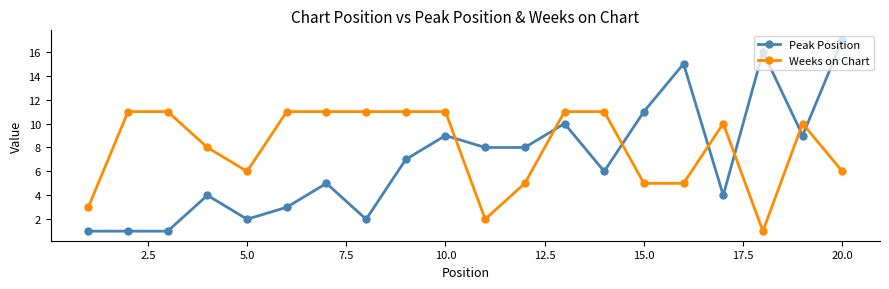

Rank the series by their maximum value, from lowest to highest.

Weeks on Chart, Peak Position